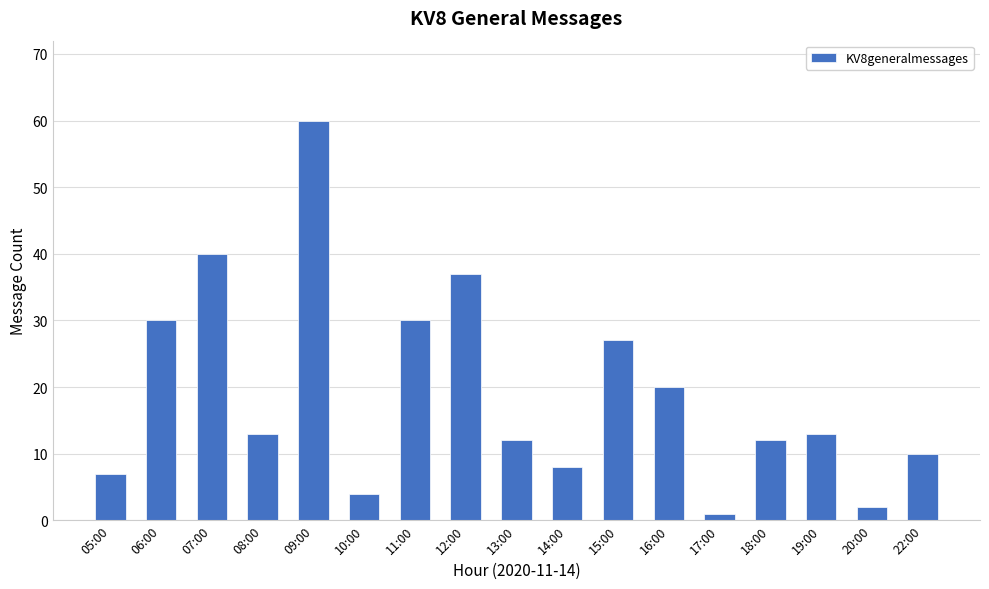

How many bars are there in total?

17